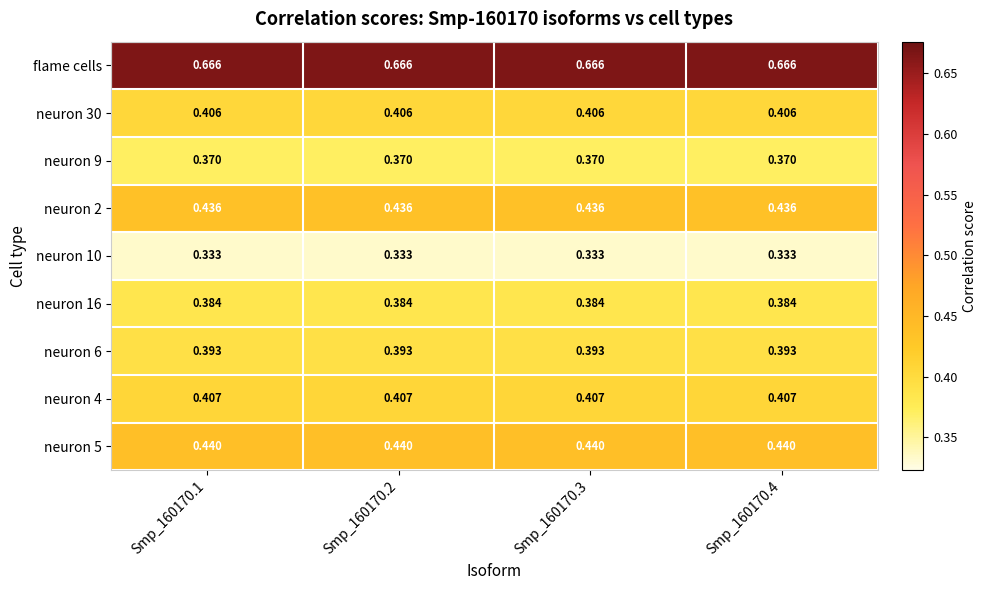

Which series has the largest total across all categories?

flame cells